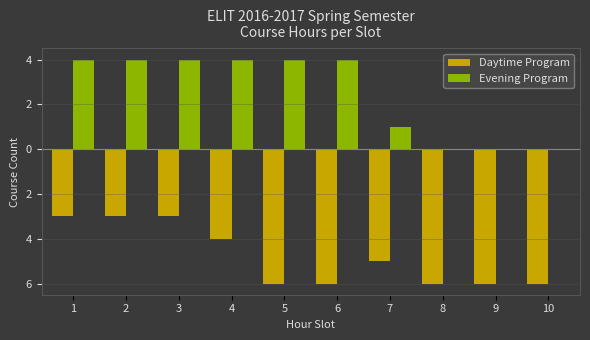

Reading right to left, what are all the values shown in this chart?

Daytime Program: -6	-6	-6	-5	-6	-6	-4	-3	-3	-3
Evening Program: 0	0	0	1	4	4	4	4	4	4